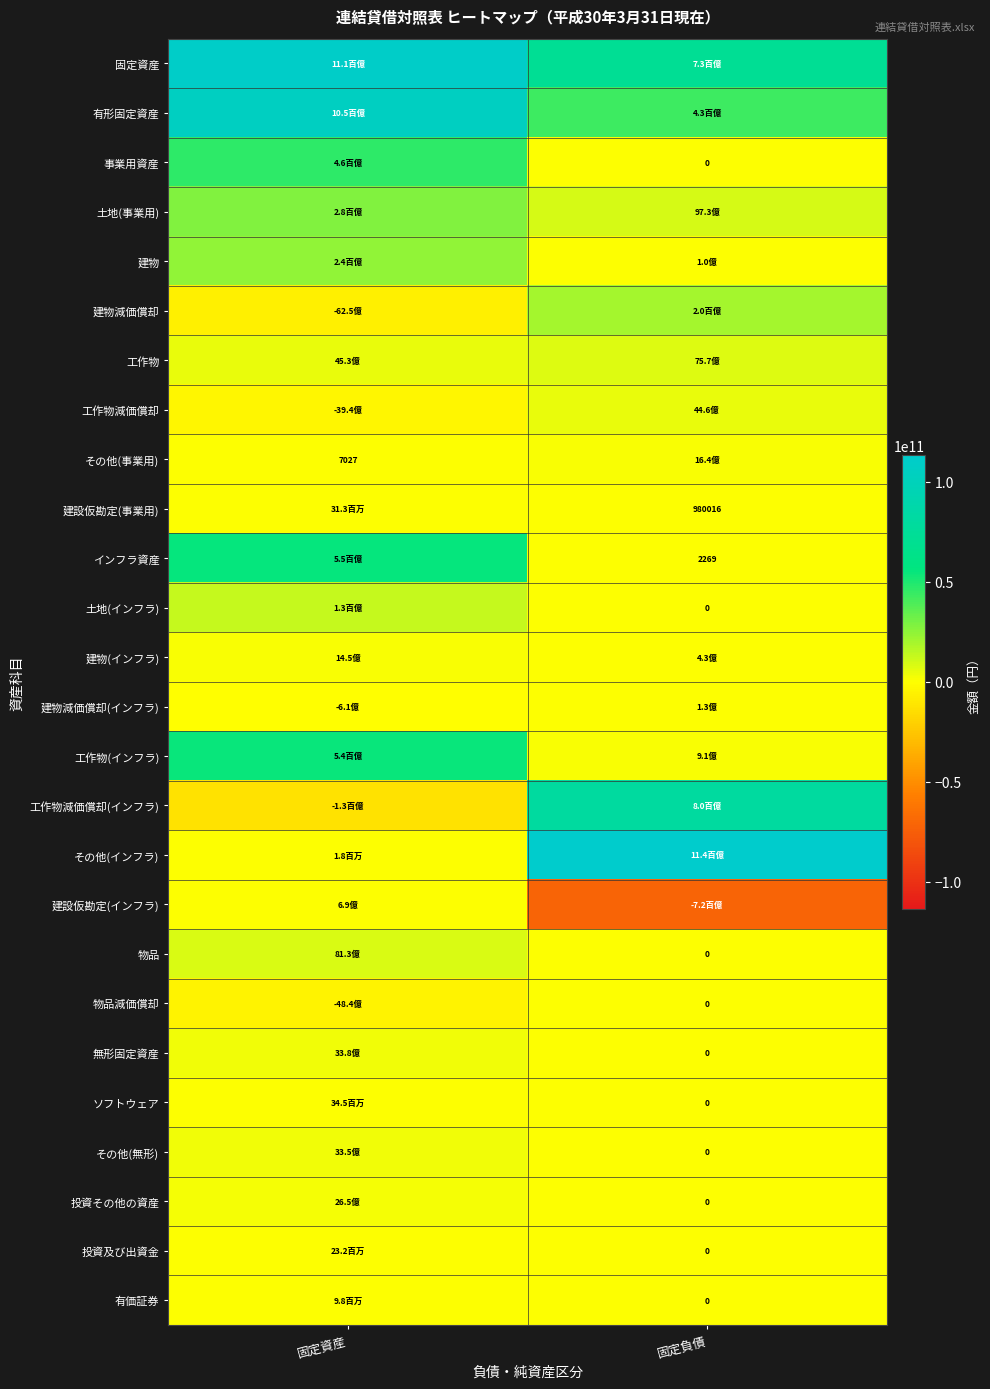

How many 建物(インフラ) values are between 429560114 and 1447434183?

2